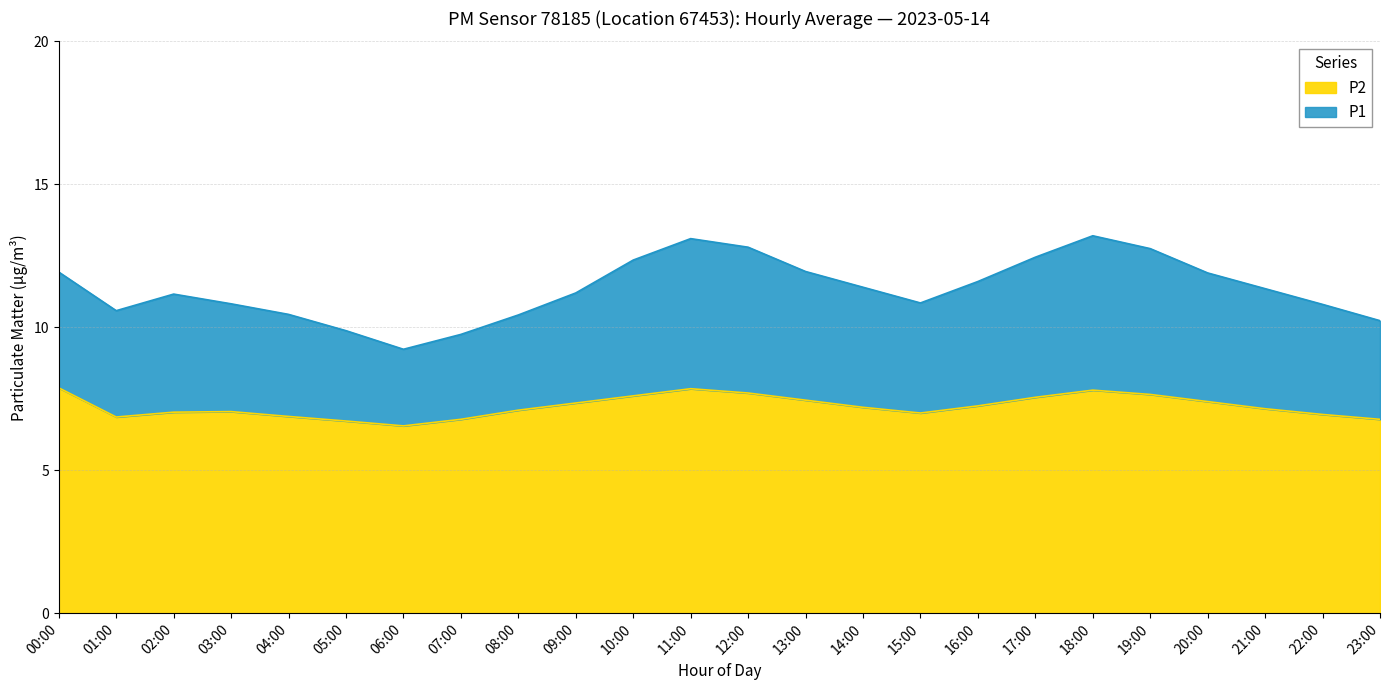

Which series has the widest spread of values?

P1